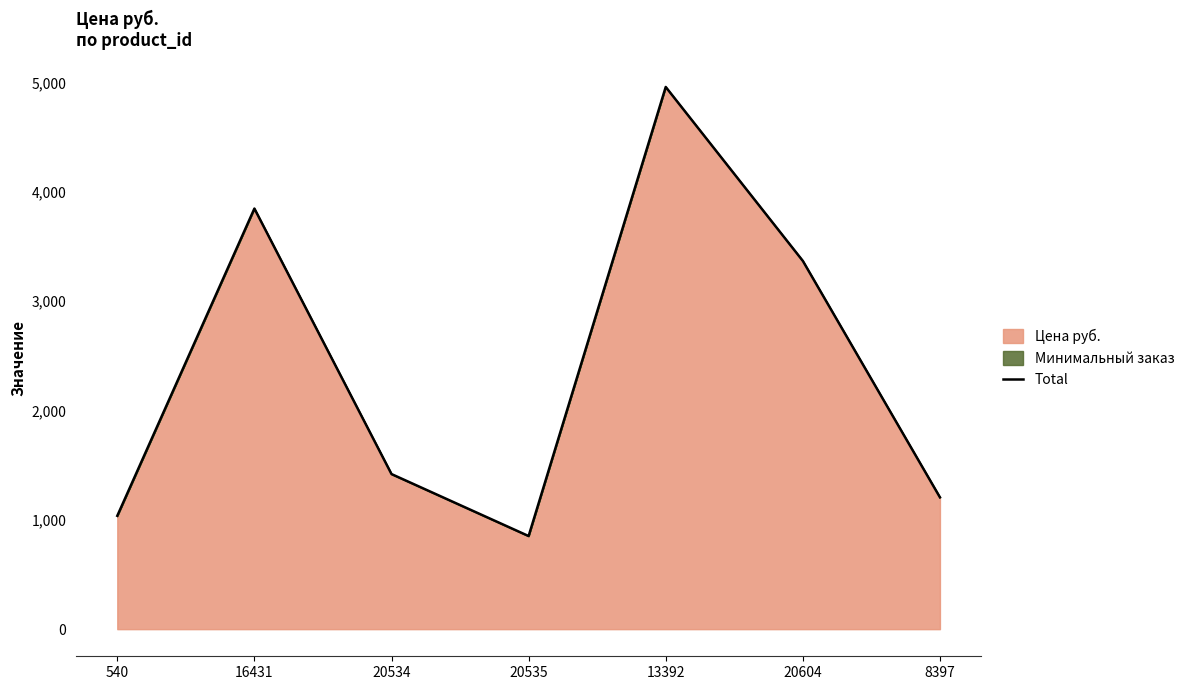

List the labels in order of value, smallest first.

20535, 540, 8397, 20534, 20604, 16431, 13392